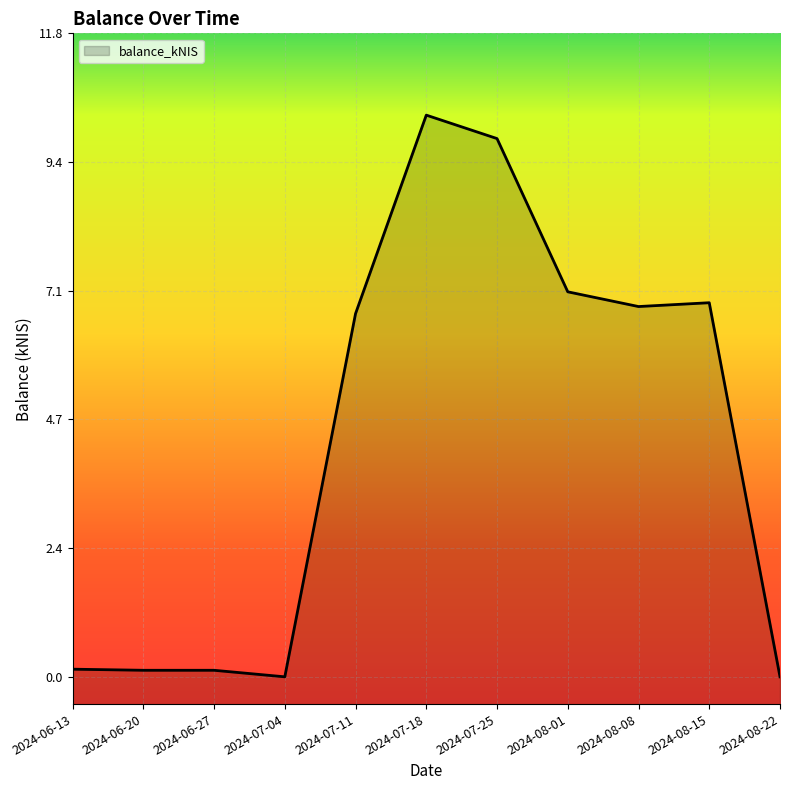

What position from the right is 2024-06-20?

10